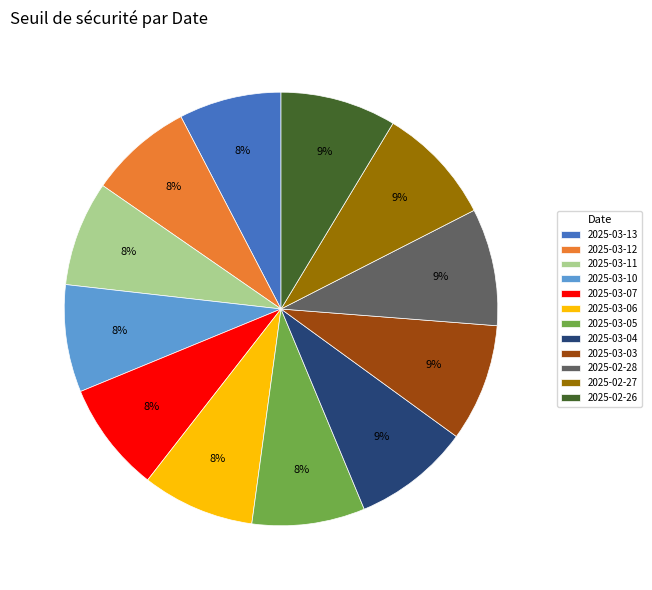

Does 2025-02-26 represent more than half of the total?

No